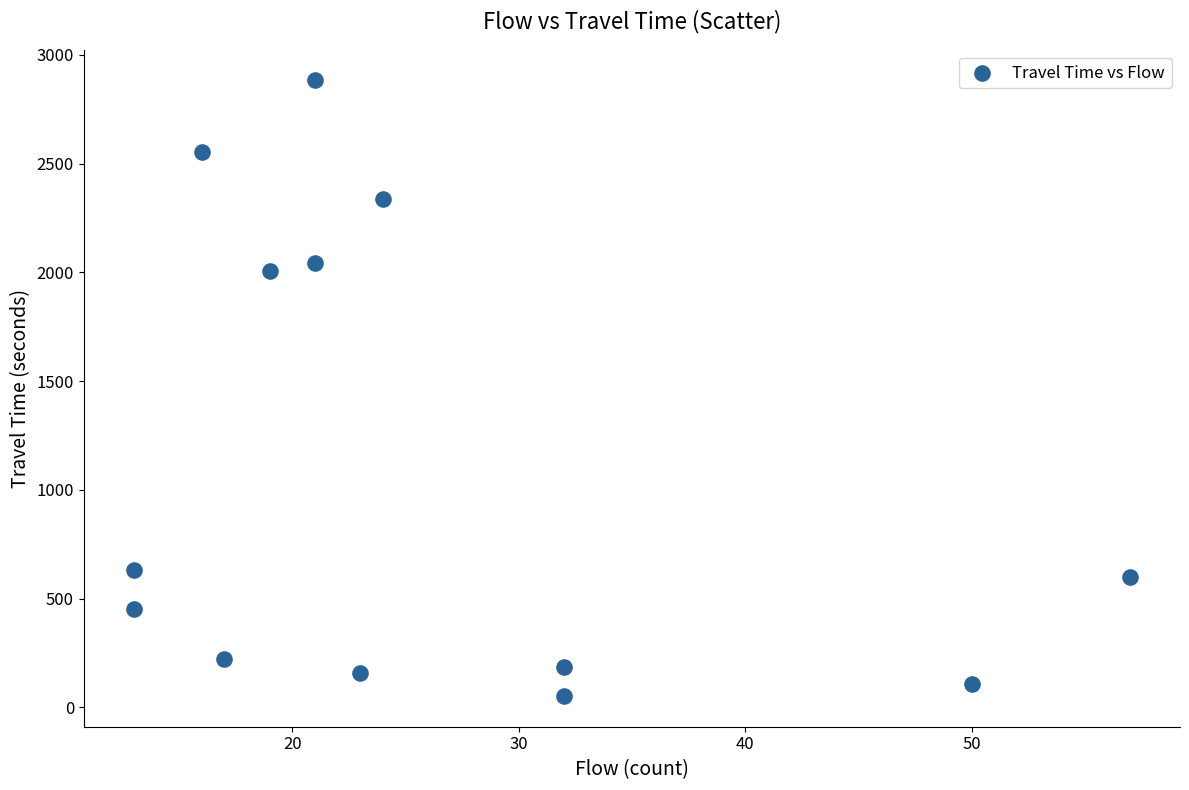

What is the range of X values (max minus min)?

44